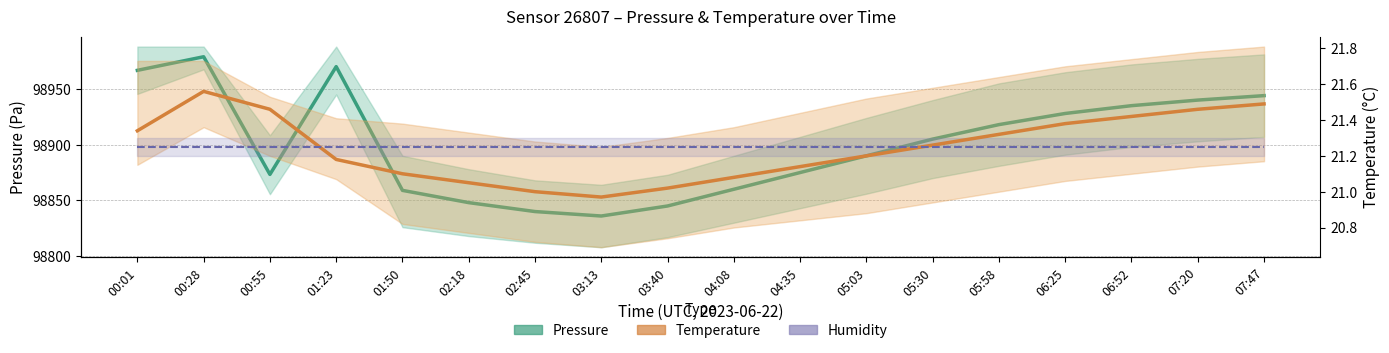

At which category is the sum across all series the highest?

00:28